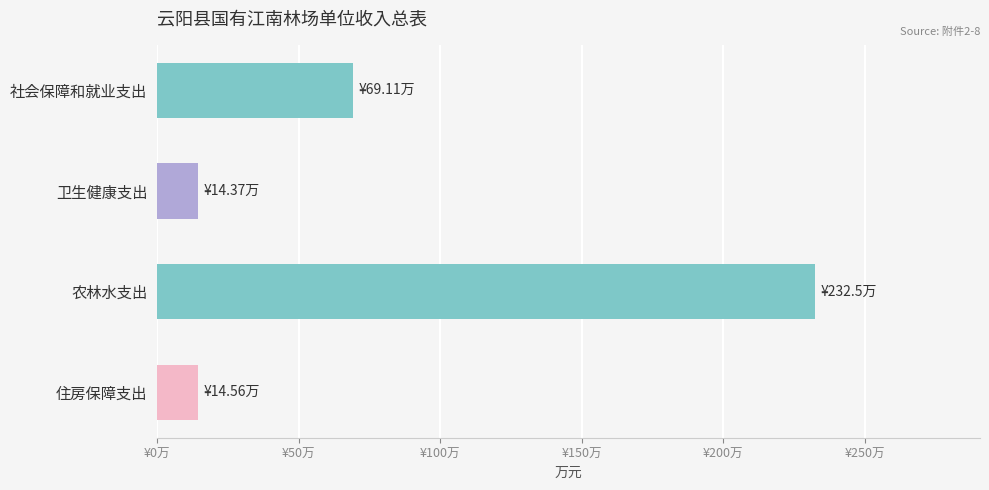

Does the chart contain any negative values?

No